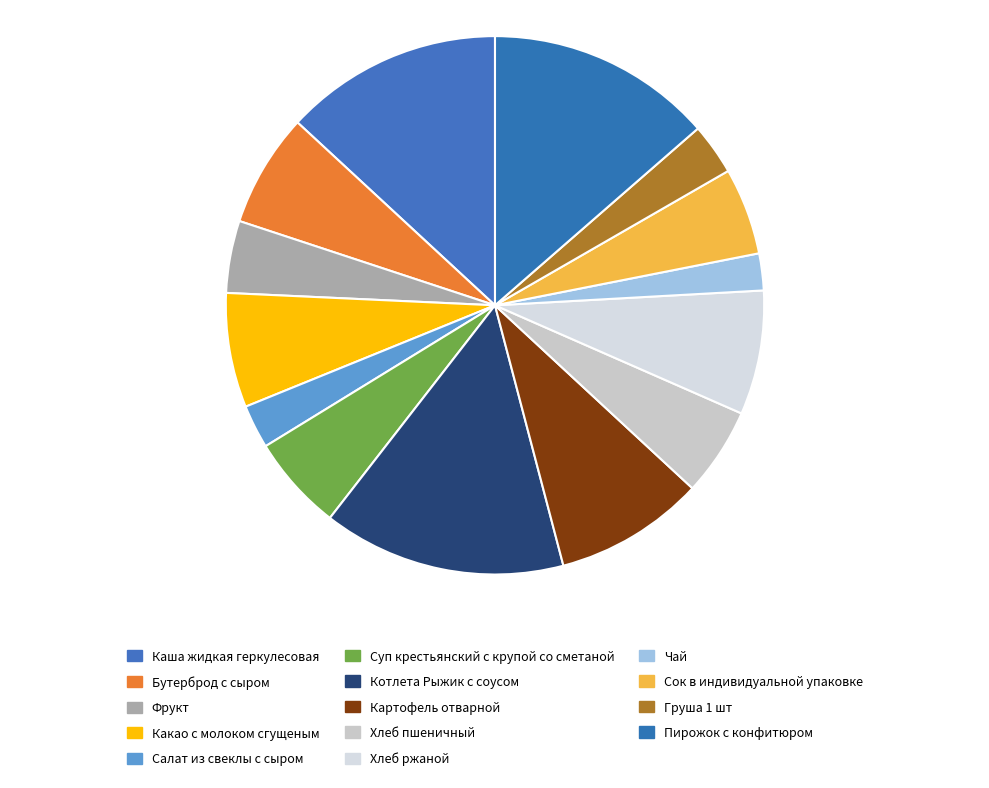

What percentage is the Груша 1 шт slice, to the nearest percent?

3%